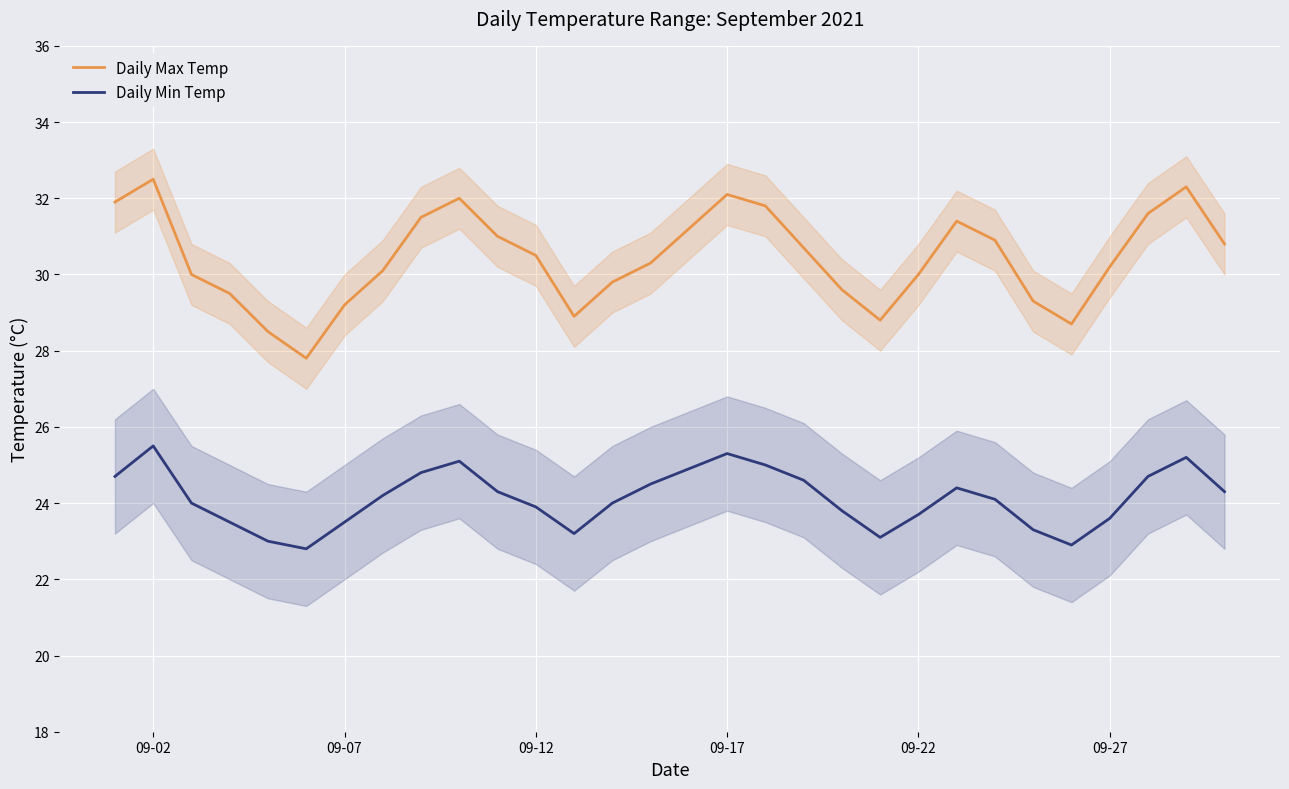

How many values in the Daily Min Temp series are below 24?

12